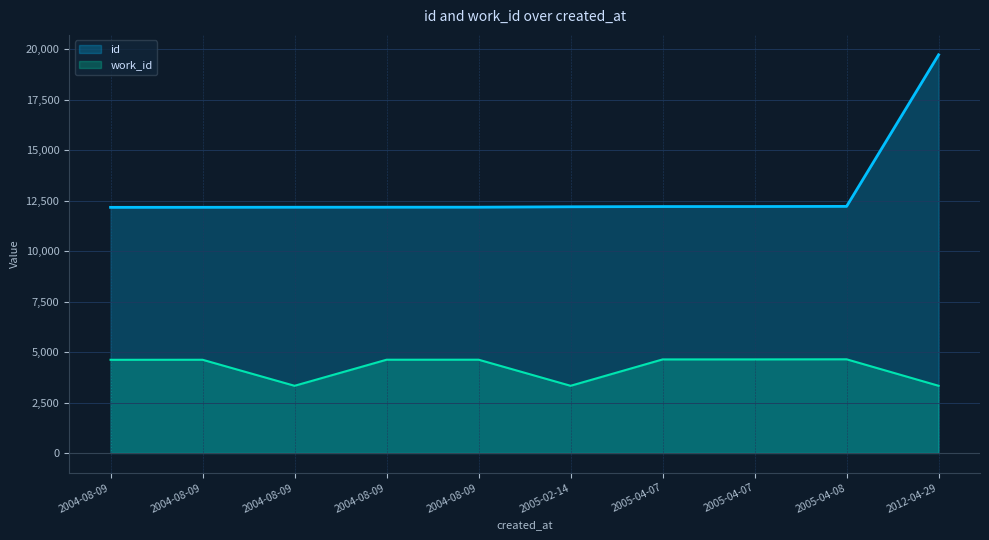

The value of work_id at 2005-02-14 is 2091. True or false?

False